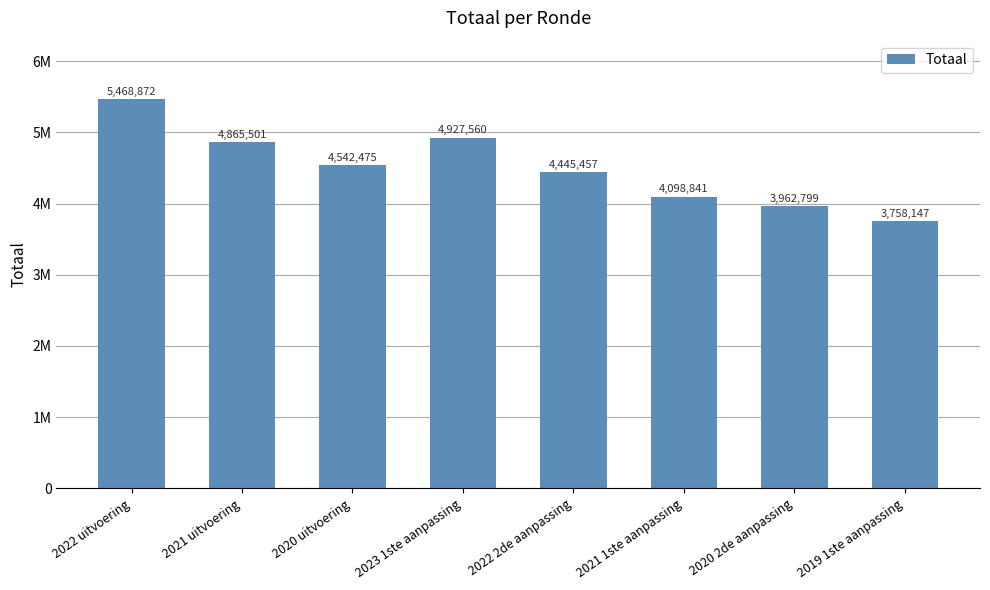

Rank the categories by value from lowest to highest.

2019 1ste aanpassing, 2020 2de aanpassing, 2021 1ste aanpassing, 2022 2de aanpassing, 2020 uitvoering, 2021 uitvoering, 2023 1ste aanpassing, 2022 uitvoering